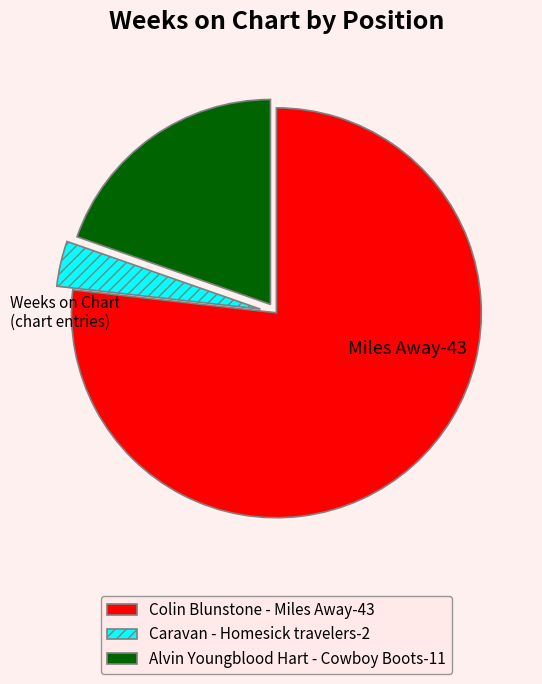

True or false: Alvin Youngblood Hart - Cowboy Boots-11 accounts for 20% of the total.

True